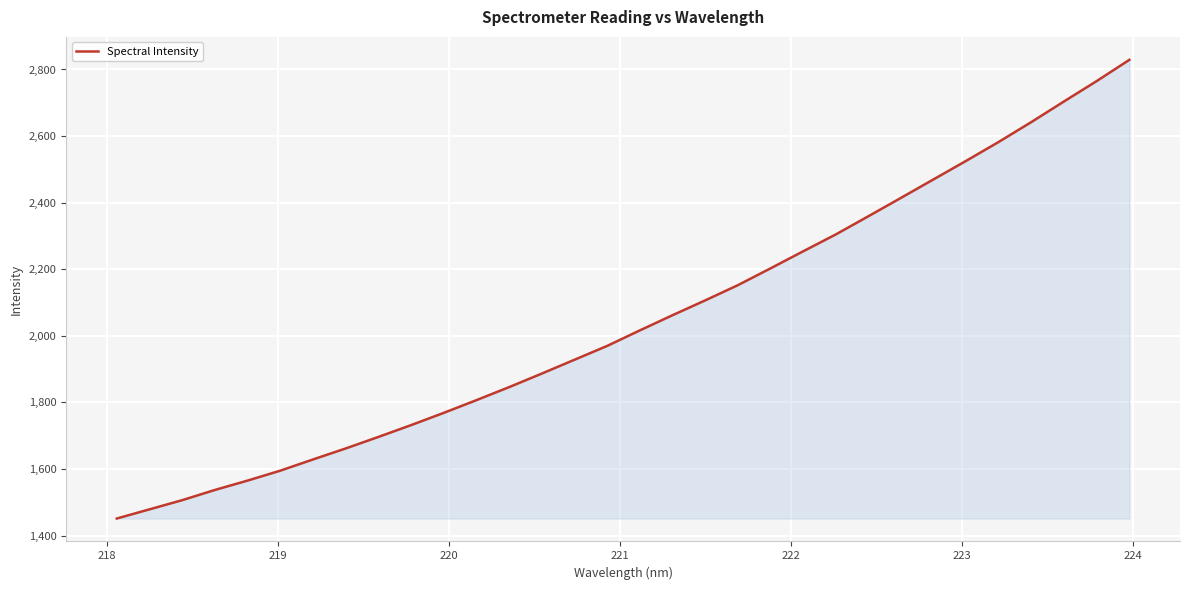

How many lines are shown in the chart?

1